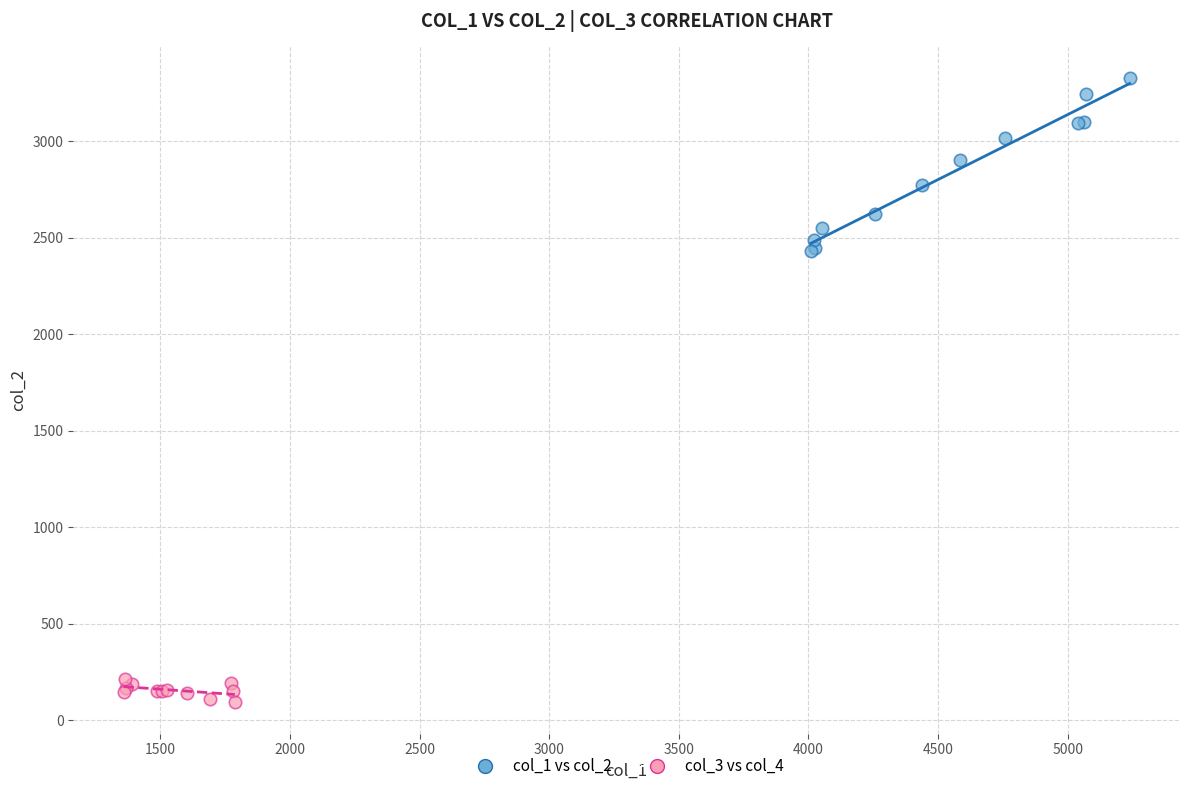

Which series has the widest spread of Y values?

col_1 vs col_2